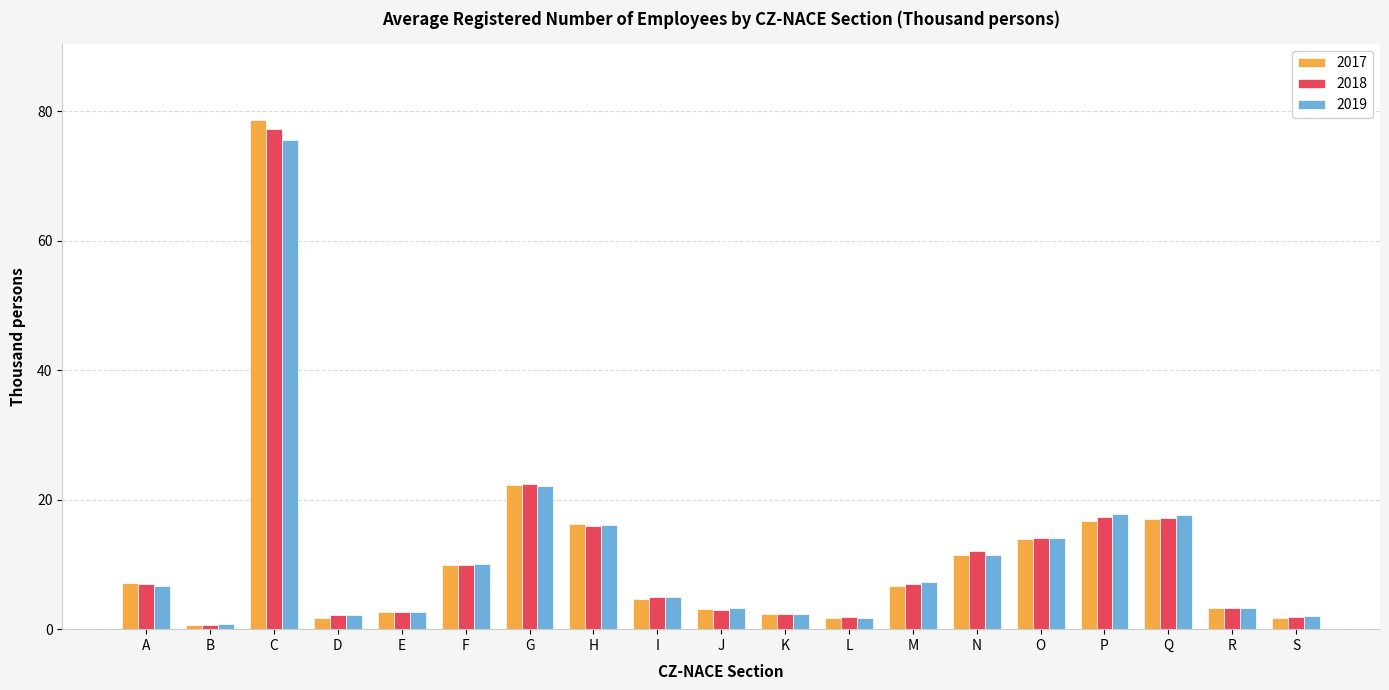

Is it true that 2018 equals 9.9 at F?

True